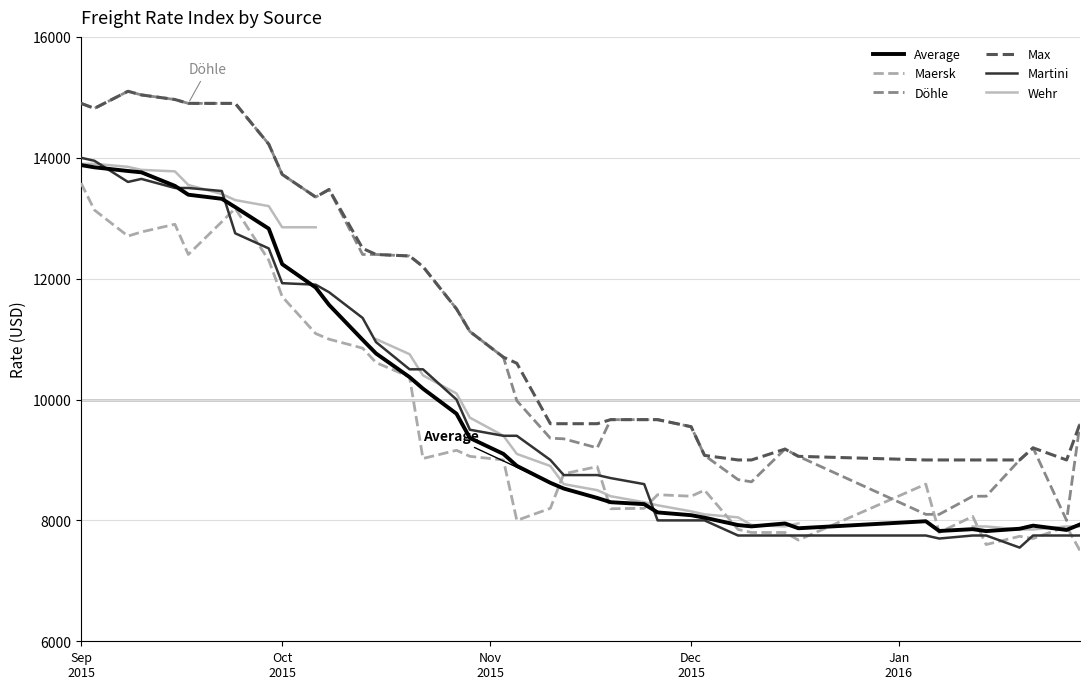

Which series has the largest total across all categories?

Max